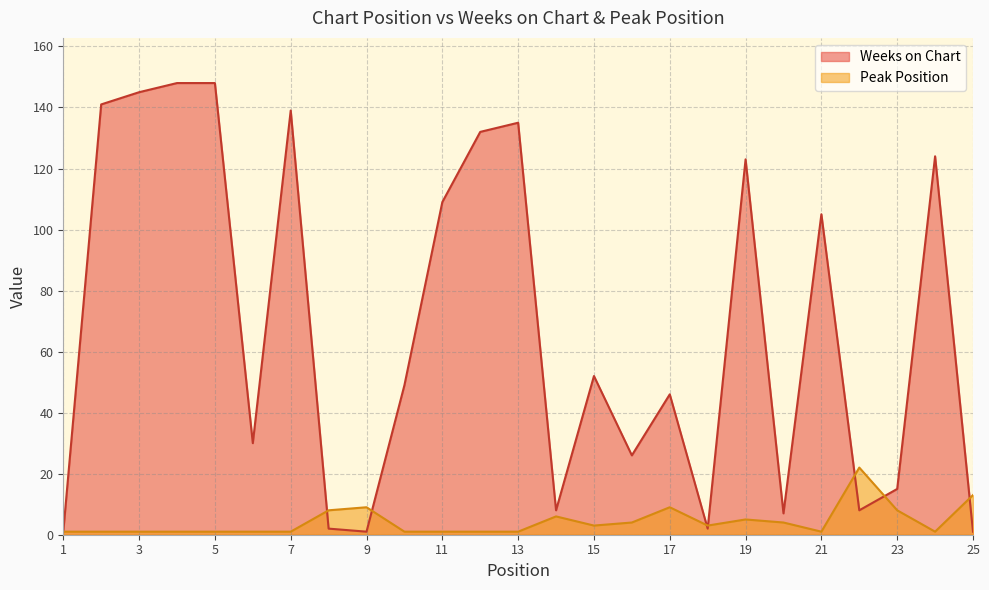

In Weeks on Chart, how many points are lower than both neighbors (excluding endpoints)?

7